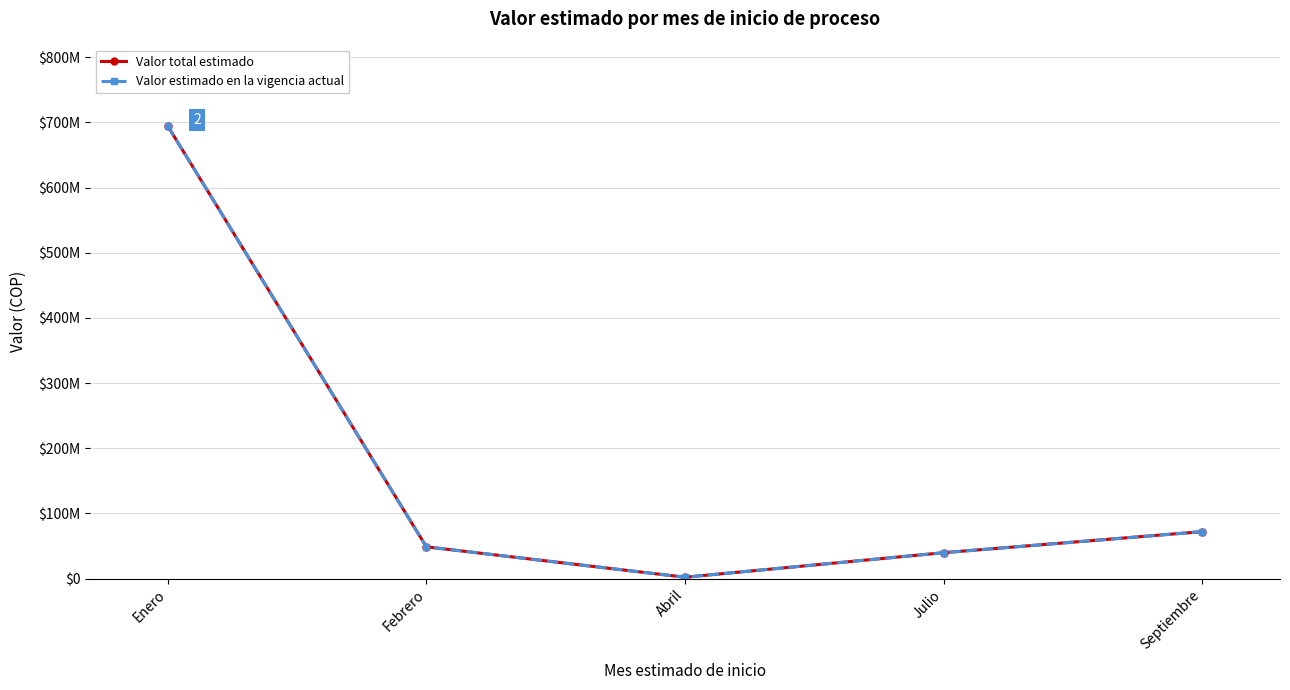

The Valor estimado en la vigencia actual series shows 17278689 at Julio. True or false?

False